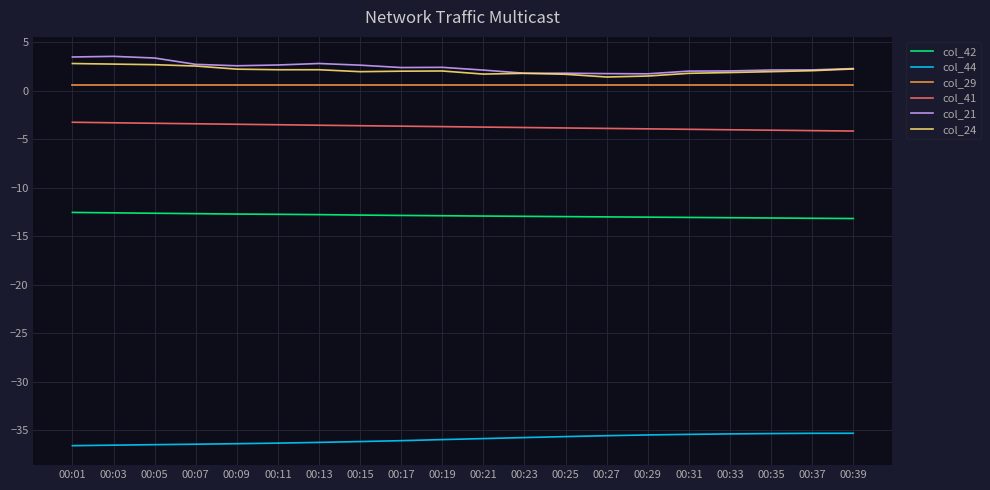

Is it true that col_29 equals 0.6 at 00:33?

True